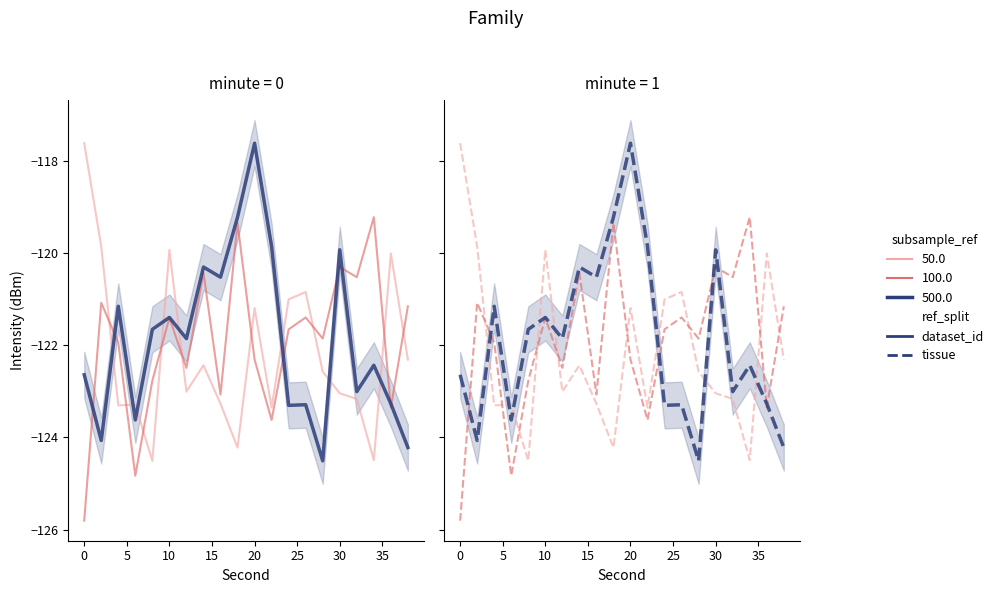

Which series ends up on top after the final intersection of 100.0 s avg and 50.0 s avg?

100.0 s avg